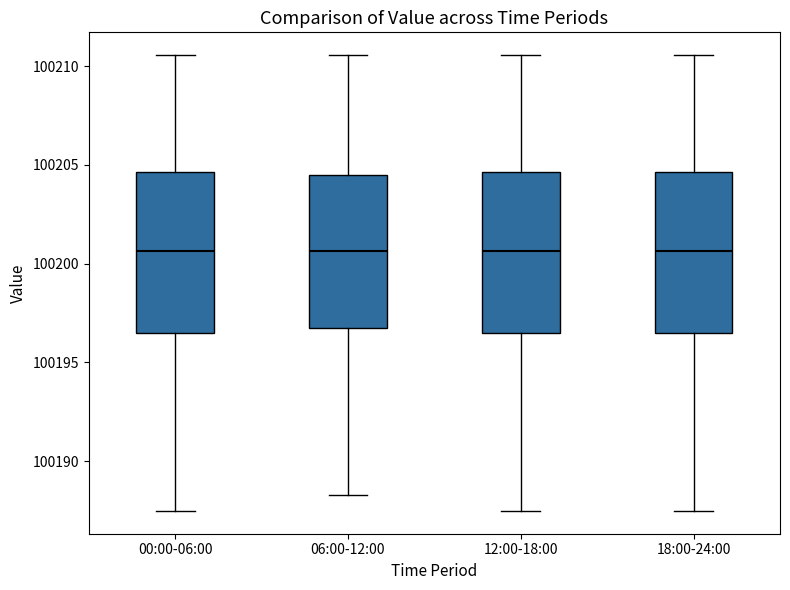

Where does the median line of the box for 18:00-24:00 sit on the y-axis? The values are not printed on the chart, so give them approximately, as read against the axis.

100200.5